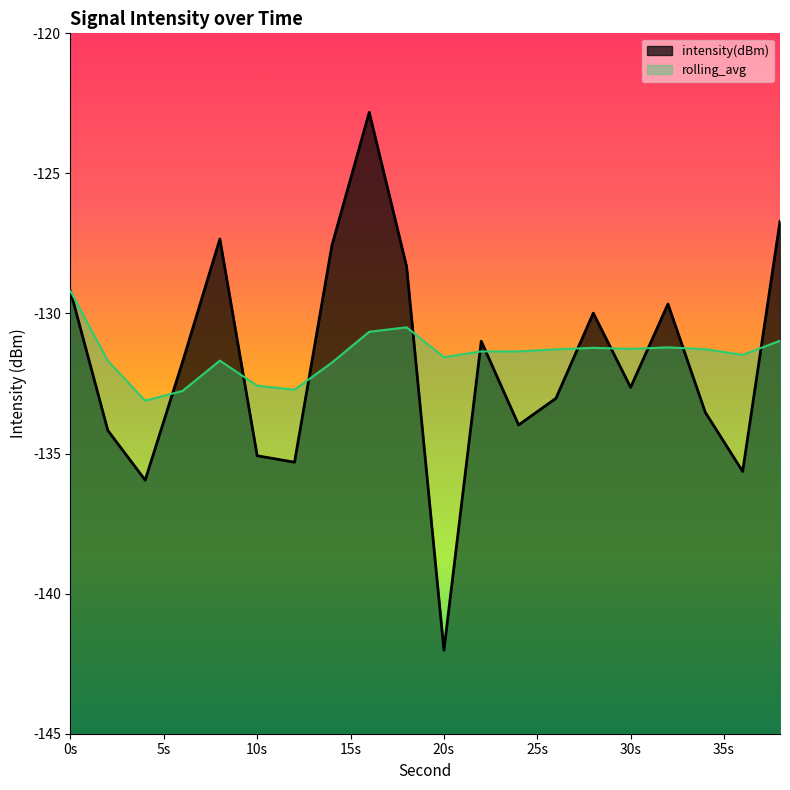

True or false: intensity(dBm) has a value of -134.0 at 24.

True